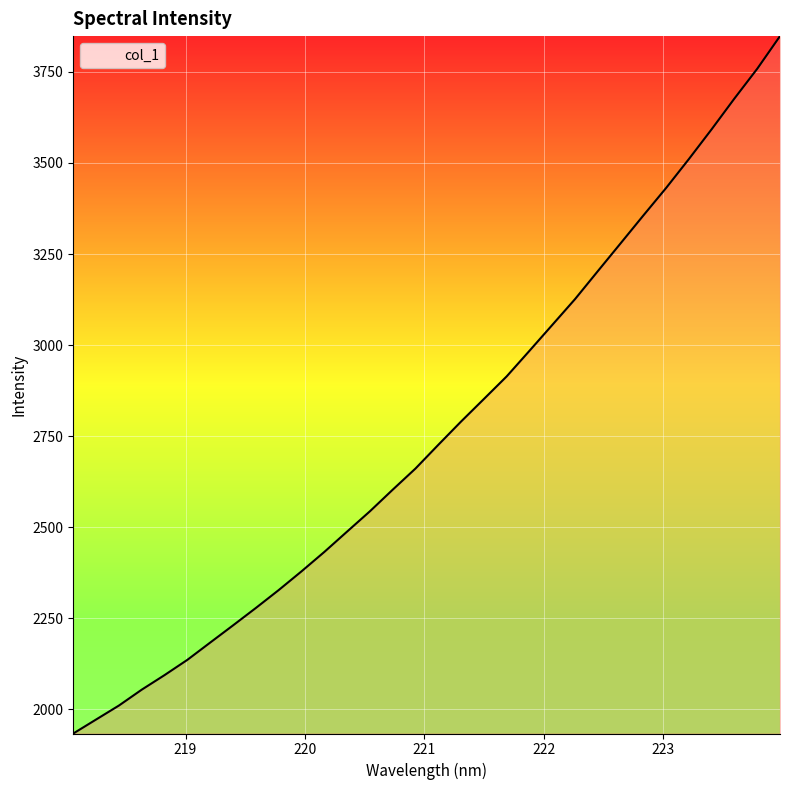

What is the minimum value shown in the chart?

1934.0